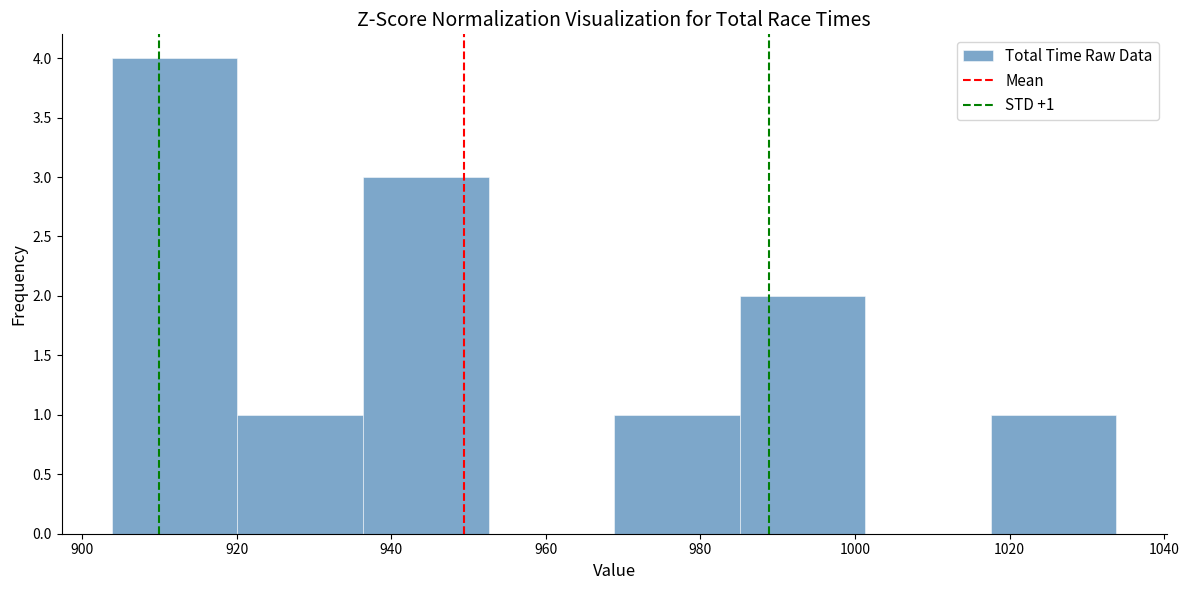

Over which range of the x-axis is the bar tallest?

904 to 920